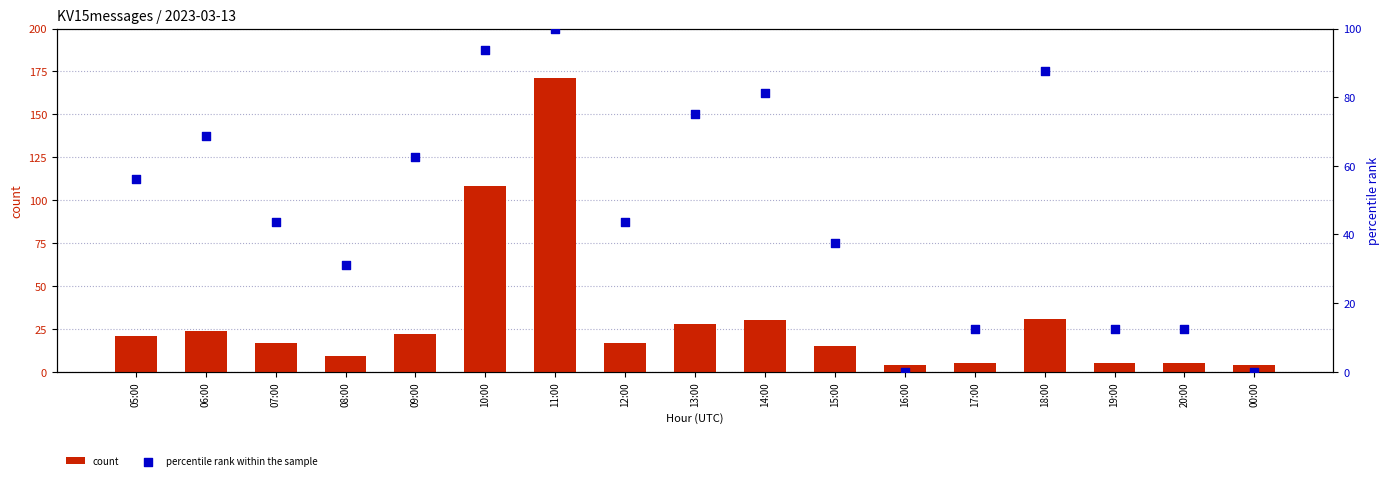

Which series has the widest spread of Y values?

count